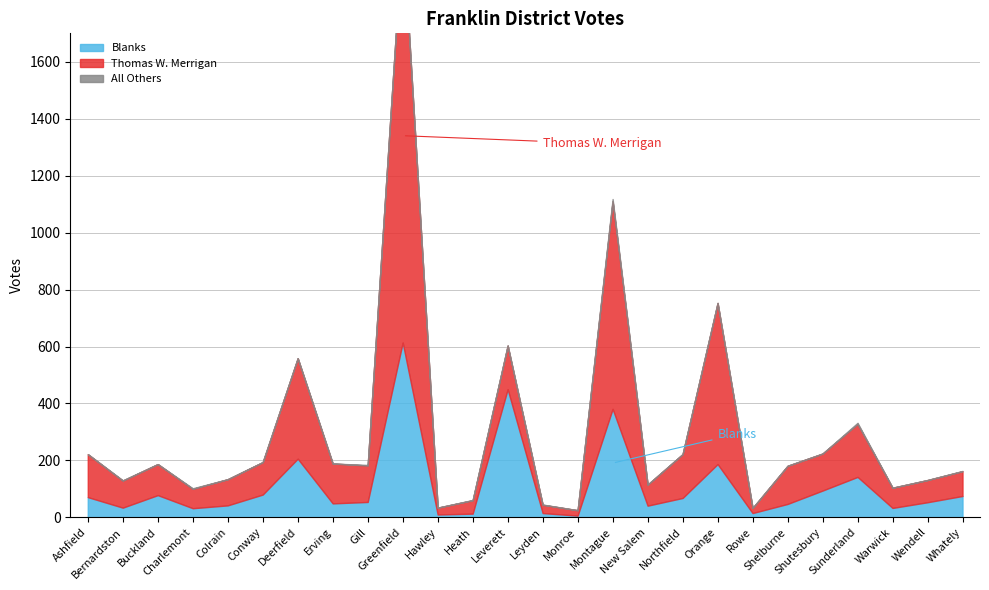

At how many categories does at least one series exceed 1236?

1